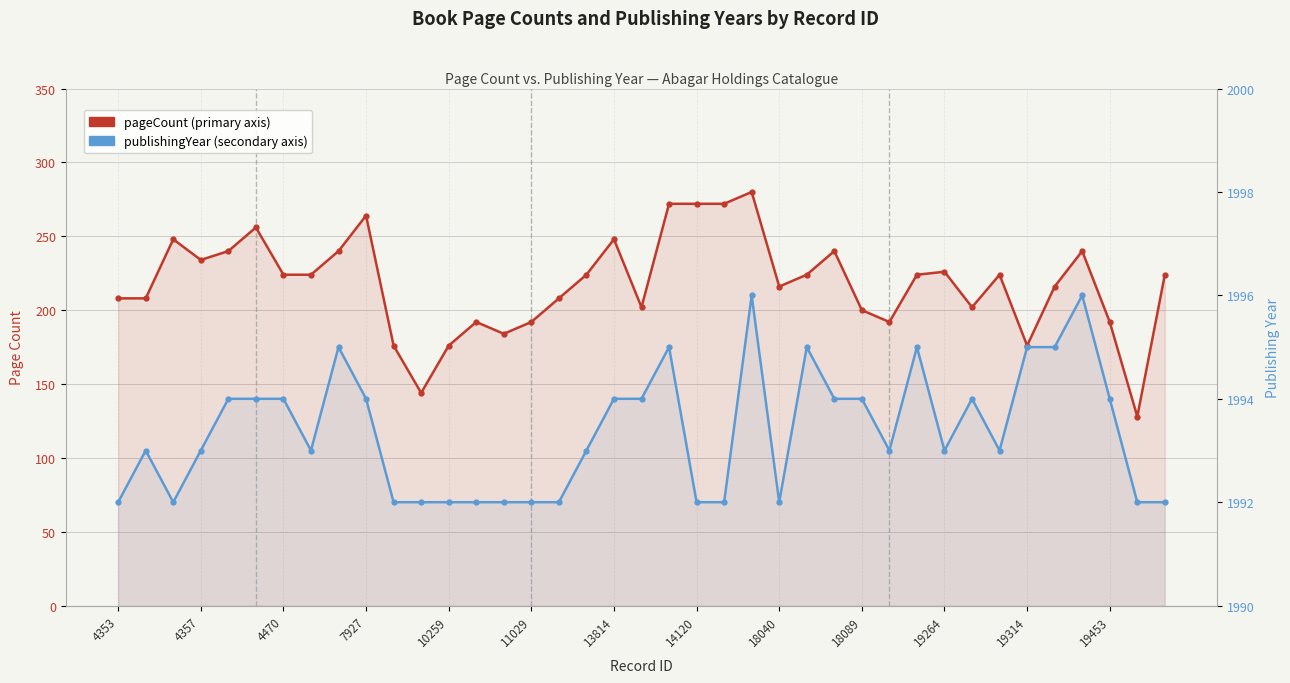

What is the minimum value shown in the chart?

128